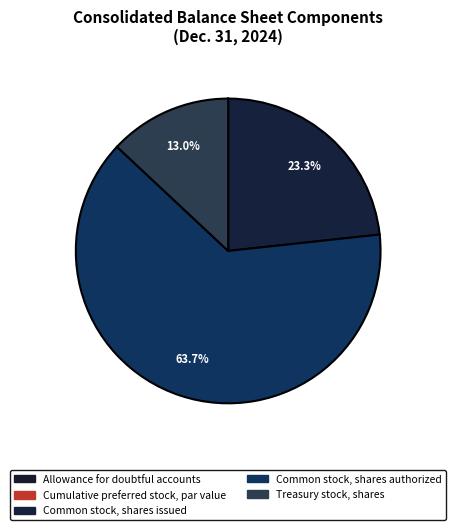

What is the change in value from Allowance for doubtful accounts to Cumulative preferred stock, par value?

-27